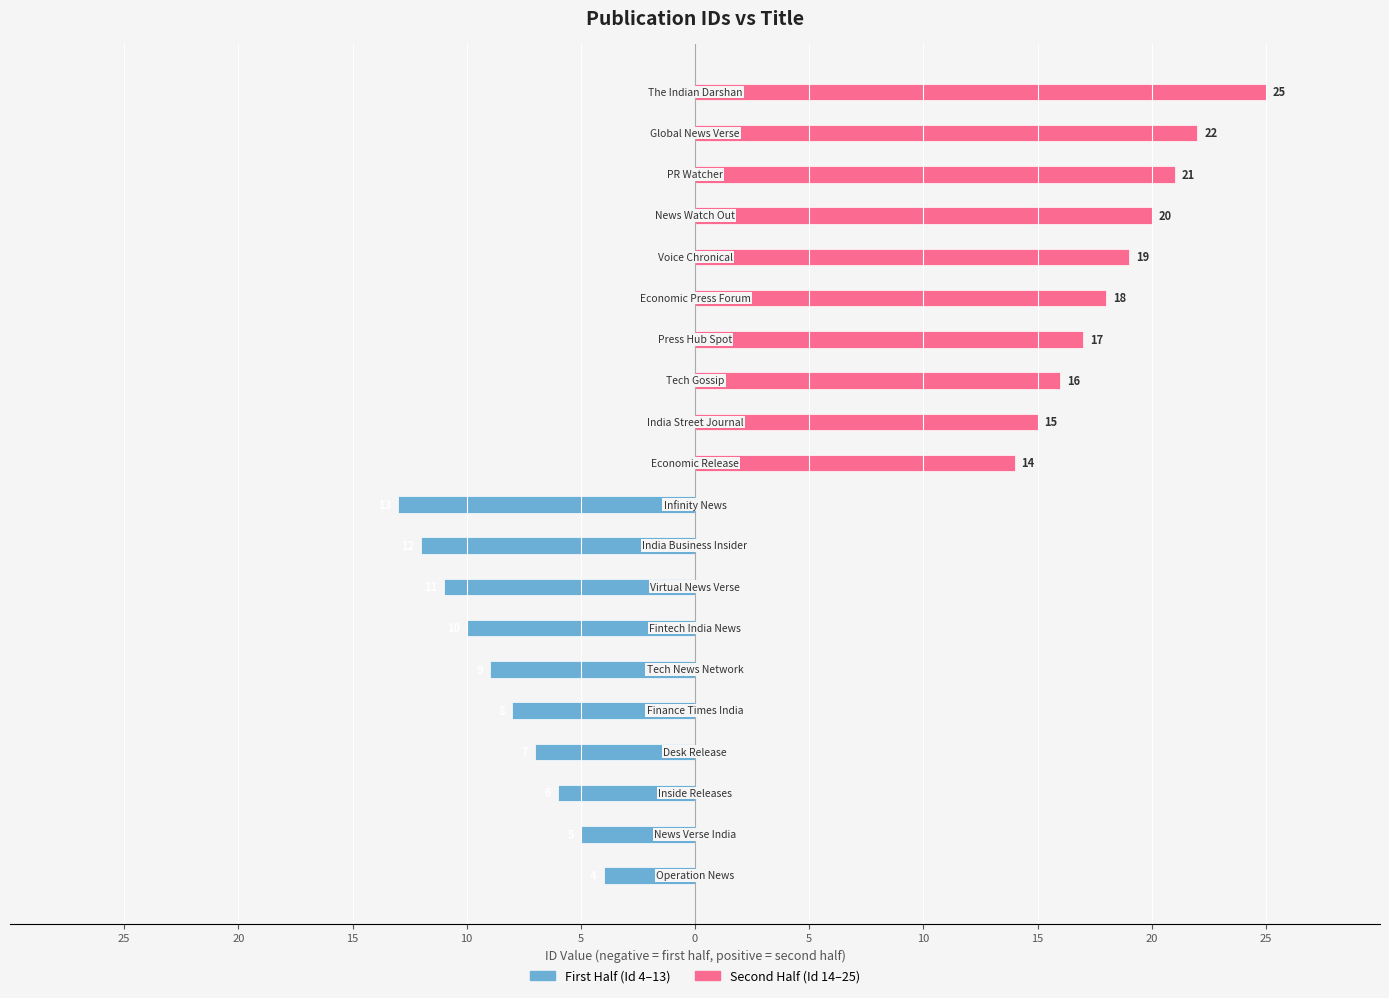

At how many categories does at least one series exceed 14?

9